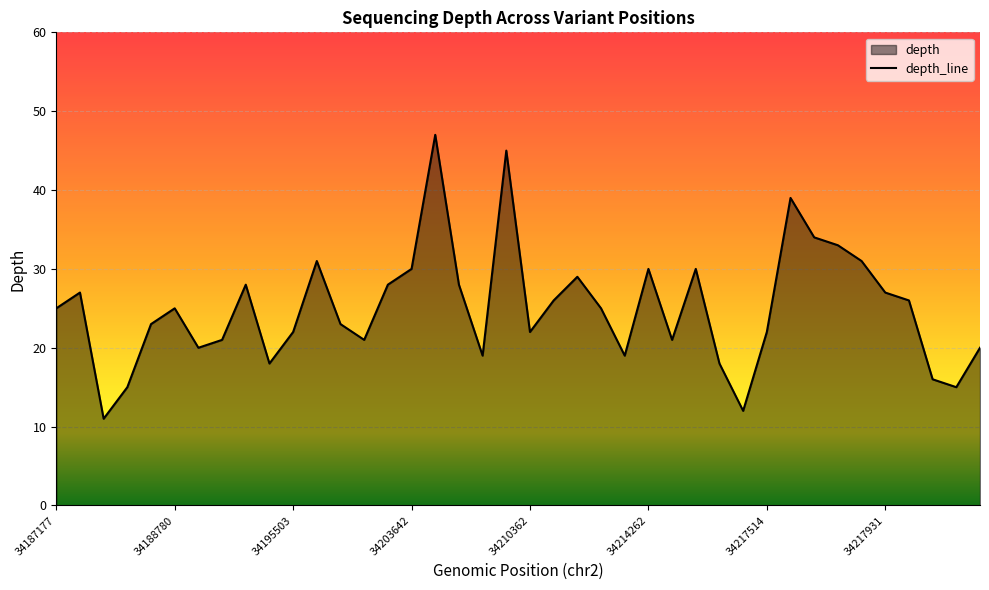

Rank the categories by value from lowest to highest.

34187830, 34217371, 34188429, 34218218, 34218216, 34195050, 34217292, 34208619, 34214037, 34189515, 34220806, 34190048, 34198335, 34214929, 34195503, 34210362, 34217514, 34188772, 34196657, 34187177, 34188780, 34213719, 34212513, 34217937, 34187642, 34217931, 34194621, 34198745, 34206009, 34213205, 34203642, 34214262, 34216593, 34195688, 34217912, 34217909, 34217830, 34217779, 34209939, 34204723